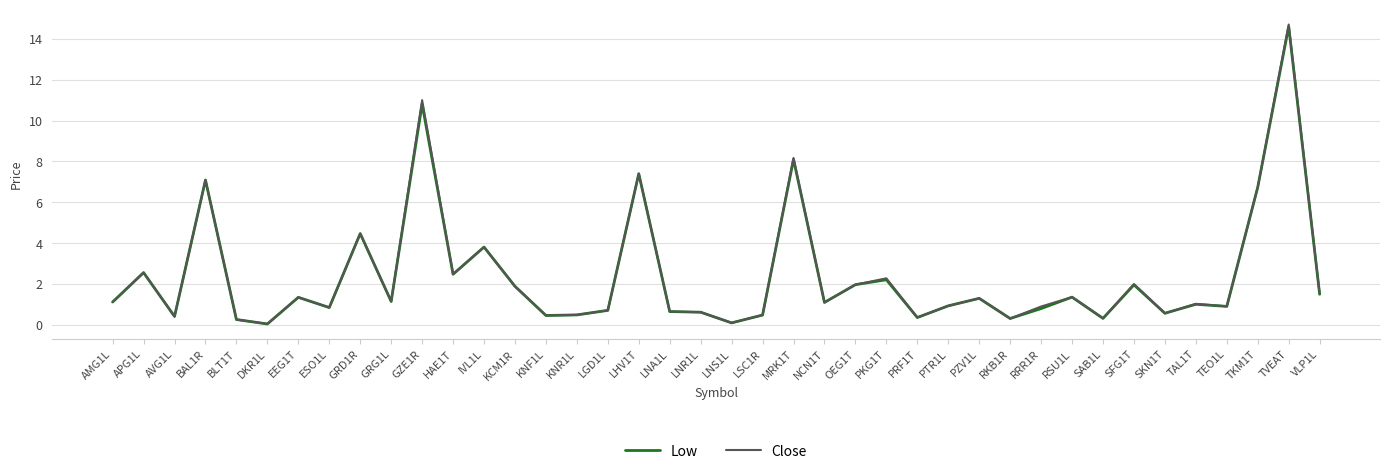

What is the greatest value displayed?

14.7